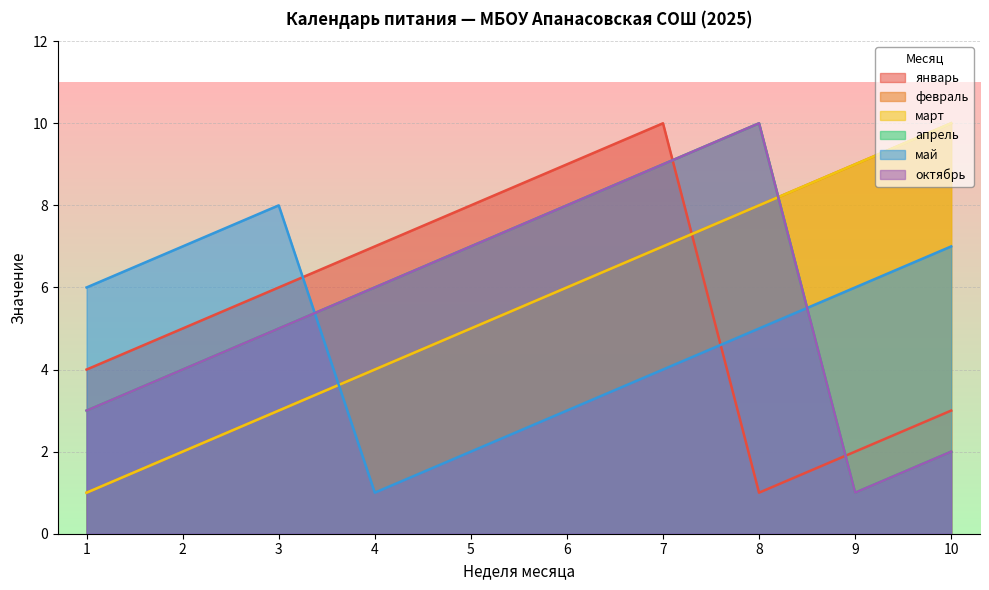

True or false: март has more than 0 points higher than both neighbors.

False